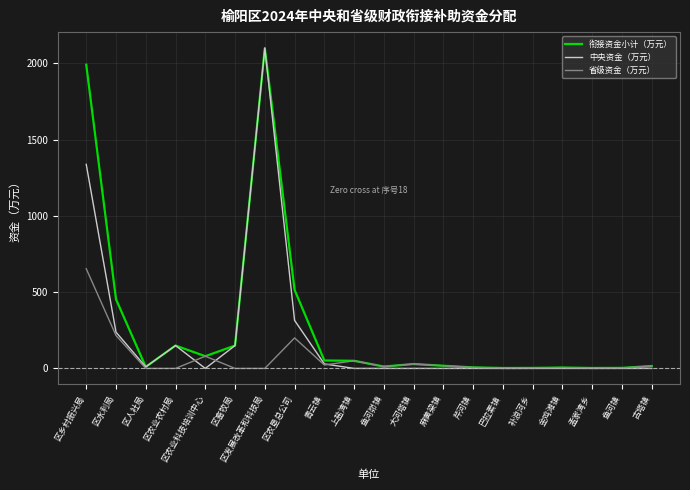

True or false: 中央资金（万元） has a value of 0.0 at 麻黄梁镇.

True